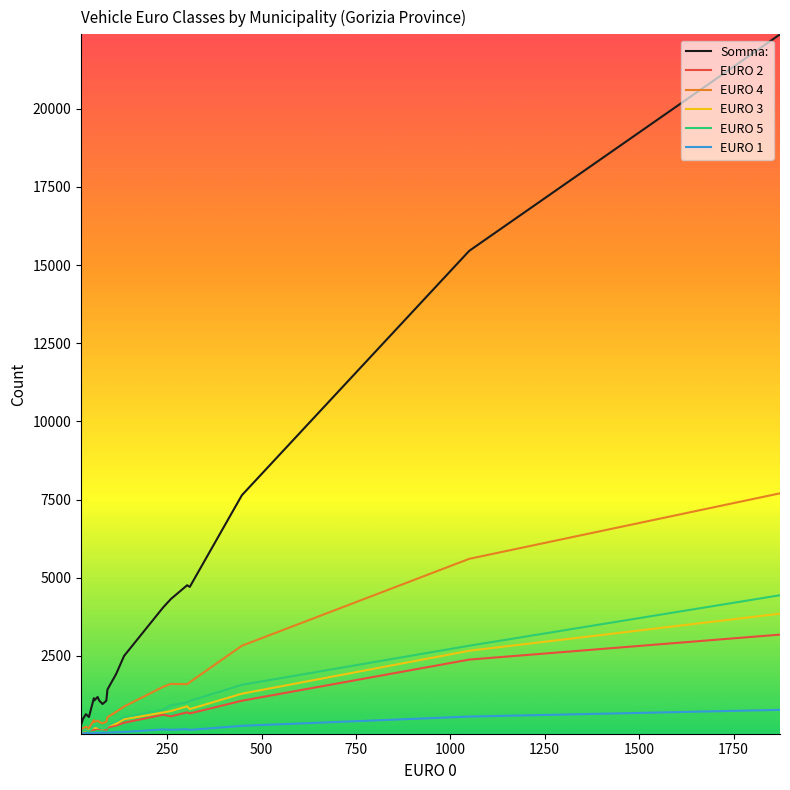

Which series has the largest total across all categories?

Somma: